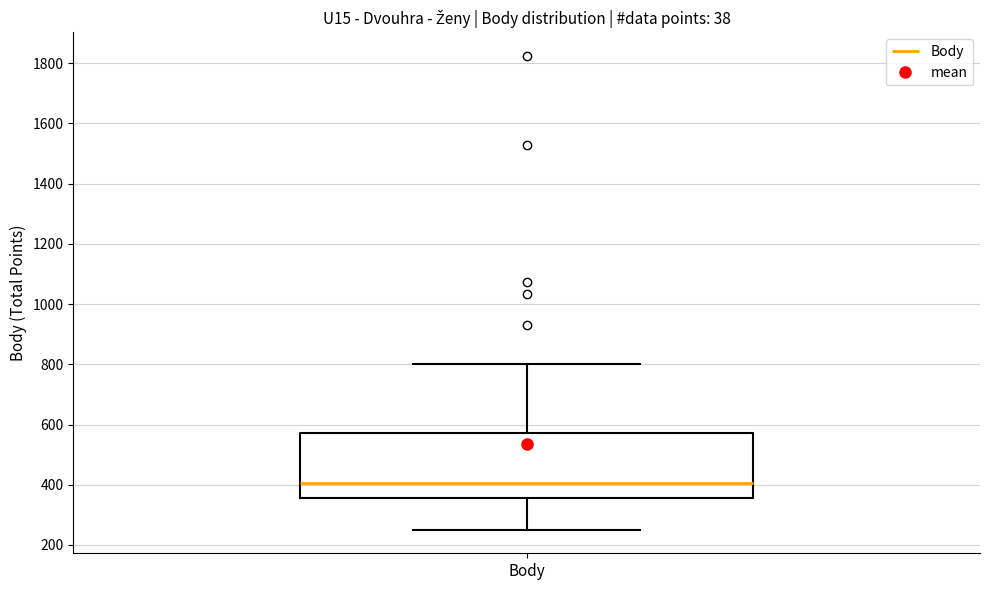

Transcribe this box plot: give where the median line is, the range the box spans, and where the two whiskers end, as read against the y-axis. The values are not printed on the chart, so give them approximately, as read against the axis.

median 400, box 360 to 580, whiskers 260 to 800